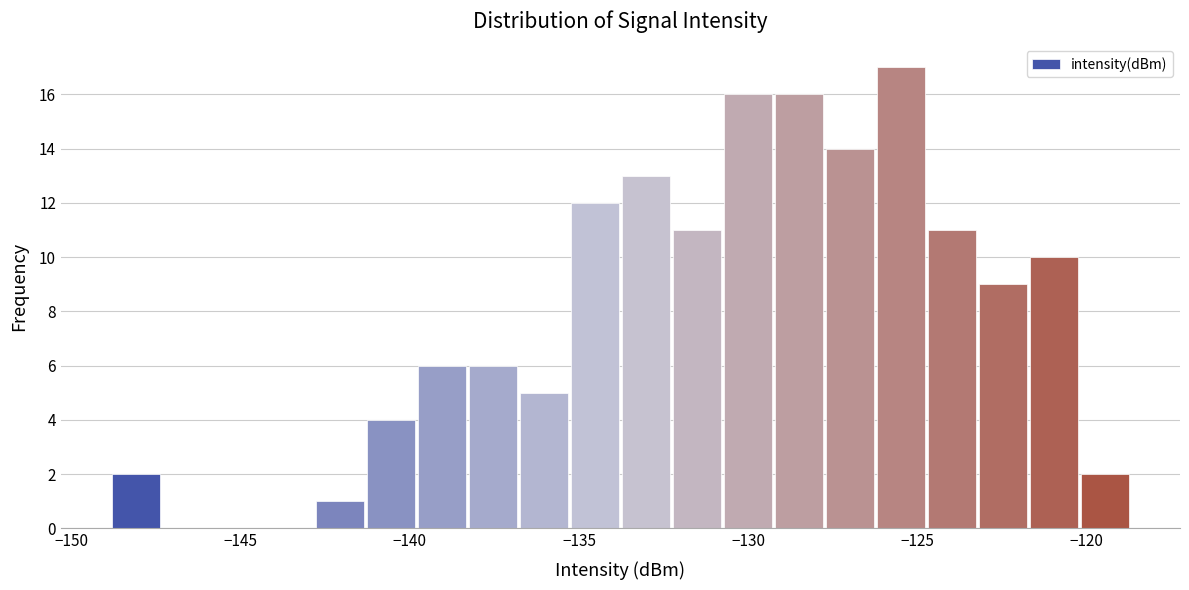

Read against the x-axis, roughly where is the centre of the tallest bar?

-125.5